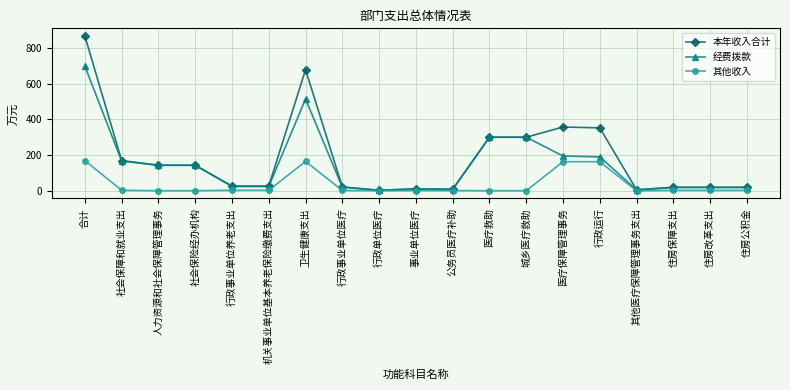

What is the sum of all 经费拨款 values?

2794.3